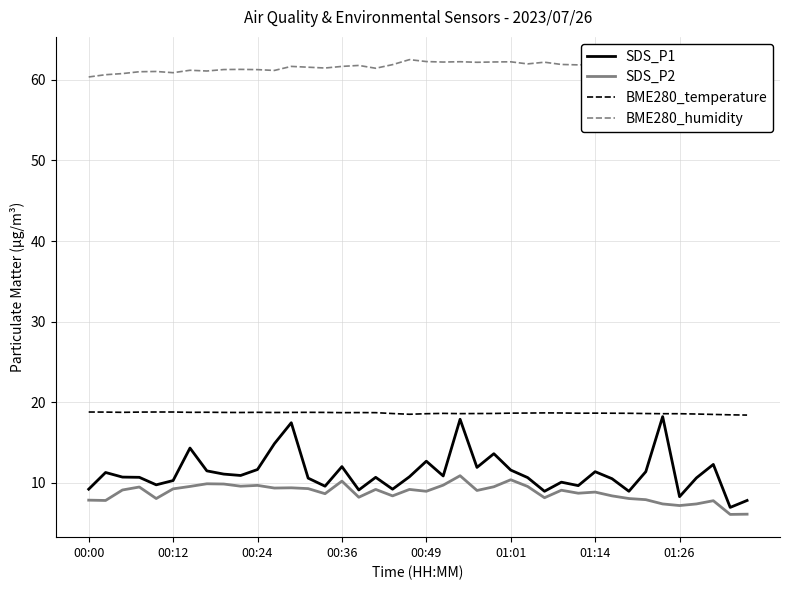

What is the smallest value displayed?

6.1